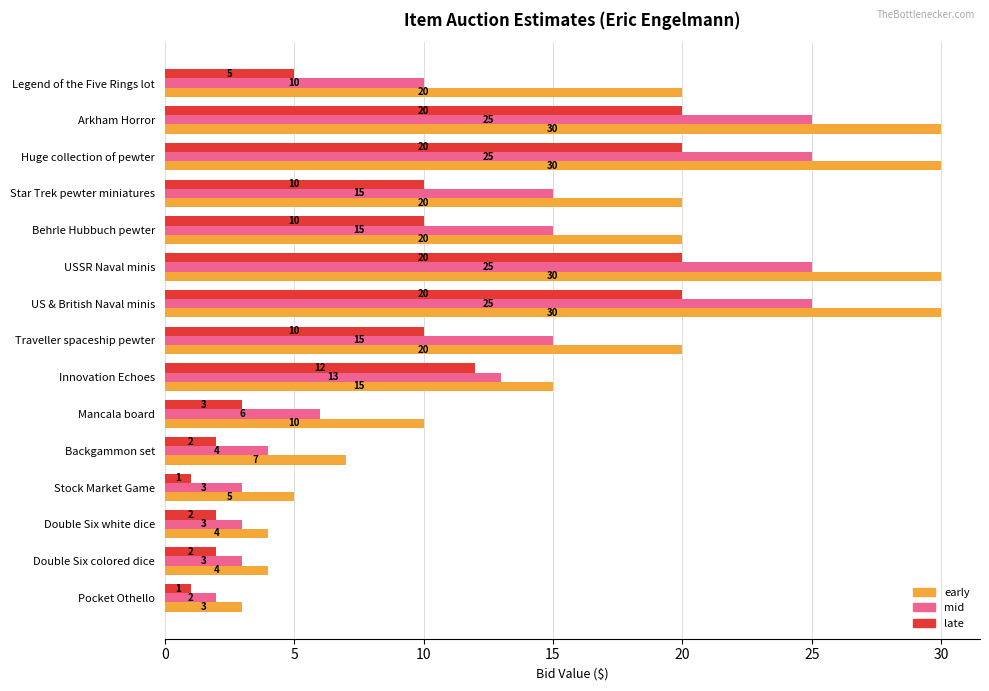

What is the highest value of the late series?

20